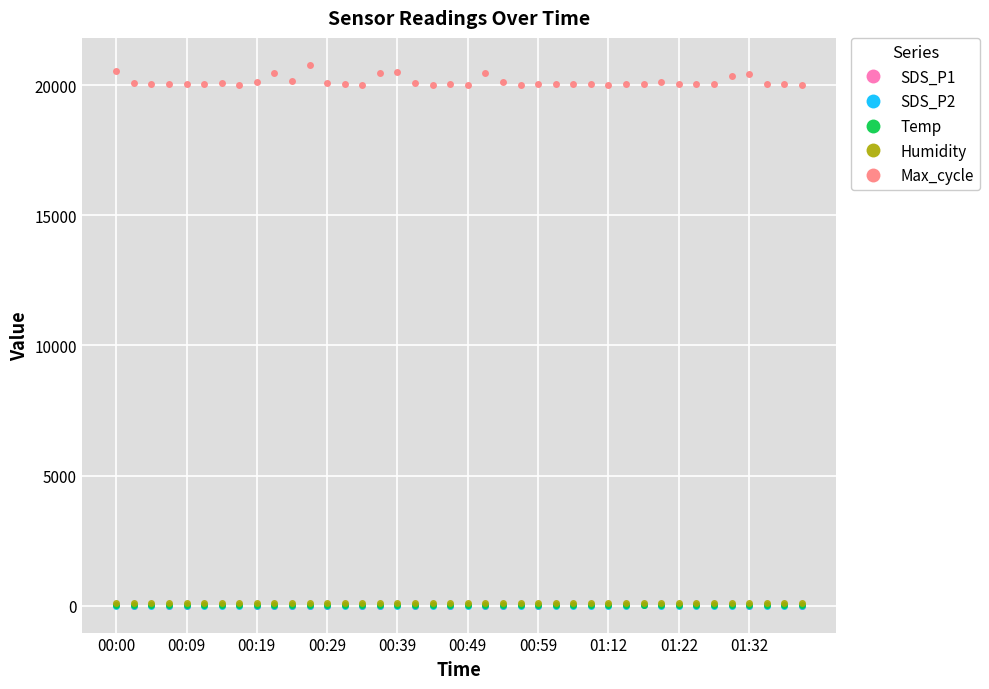

Which series has the widest spread of values?

Max_cycle